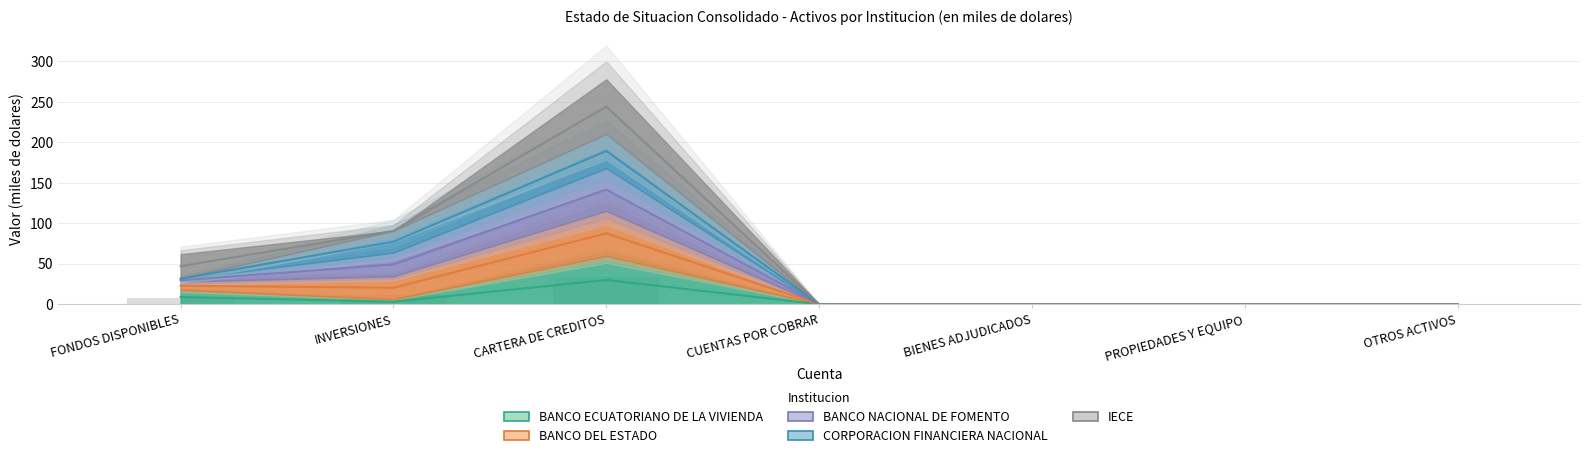

At how many categories does at least one series exceed 168?

1